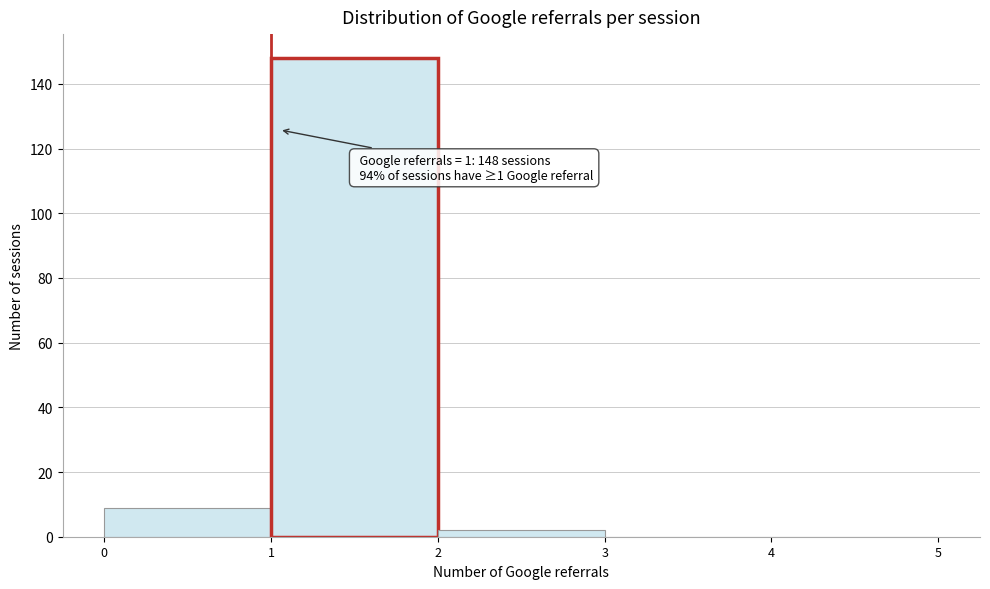

Over which range of the x-axis is the bar tallest?

1 to 2